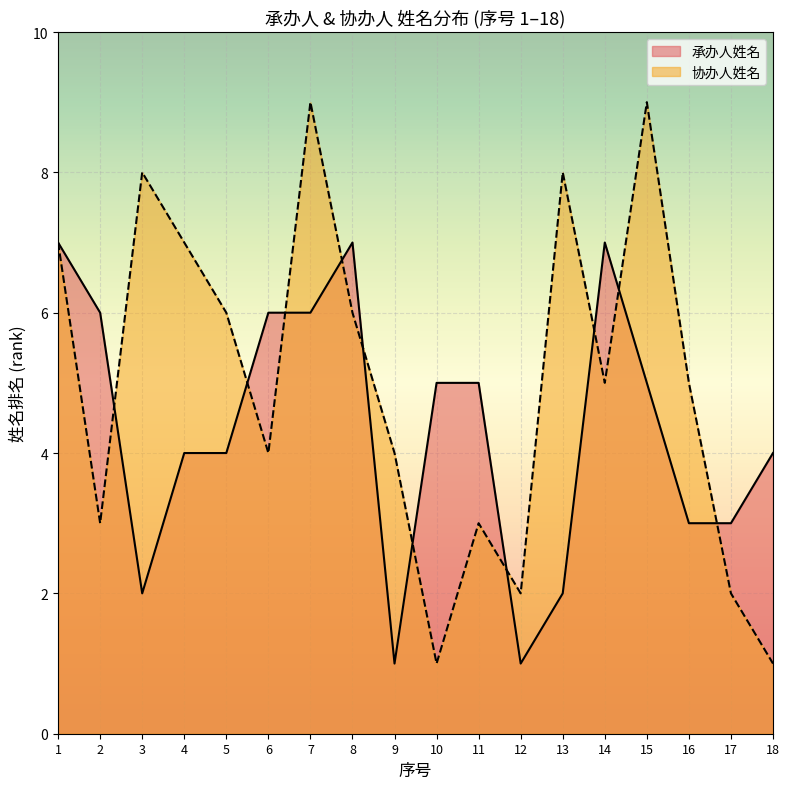

Count the number of categories in the chart.

18